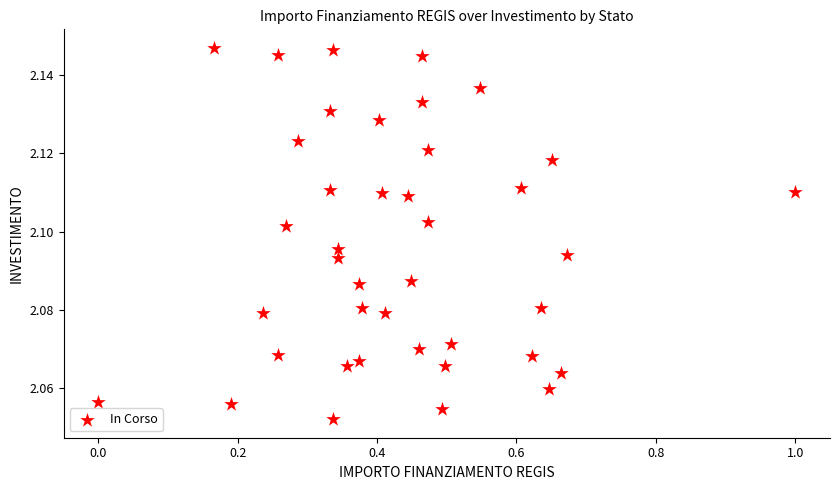

What is the range of X values (max minus min)?

1.0